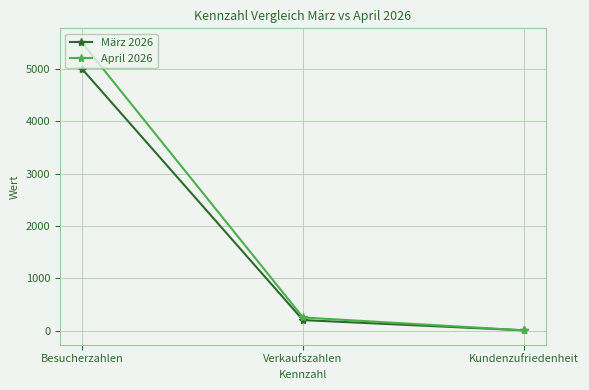

At which label does März 2026 reach its peak?

Besucherzahlen